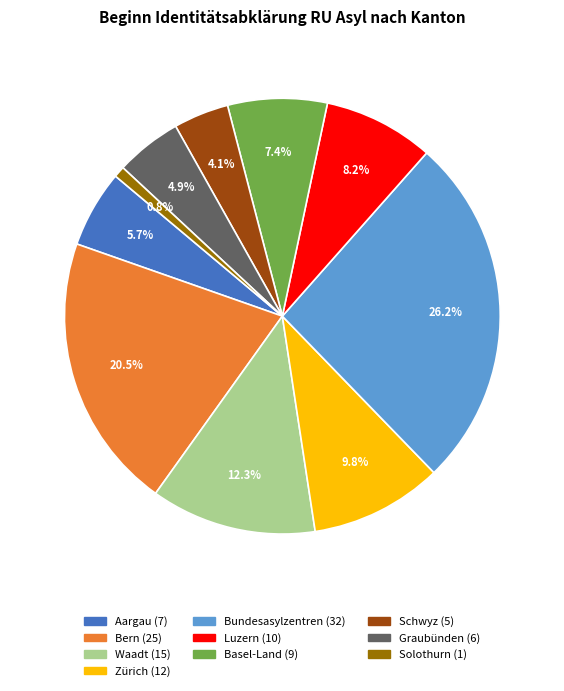

Is there a majority slice in this chart?

No